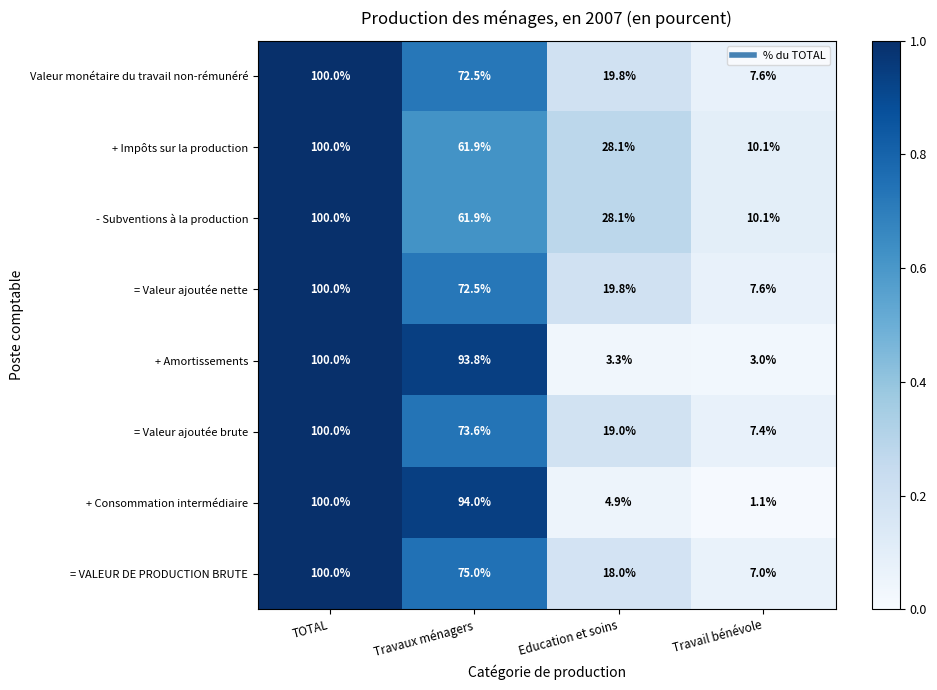

The + Impôts sur la production series shows 104.4 at Travaux ménagers. True or false?

False